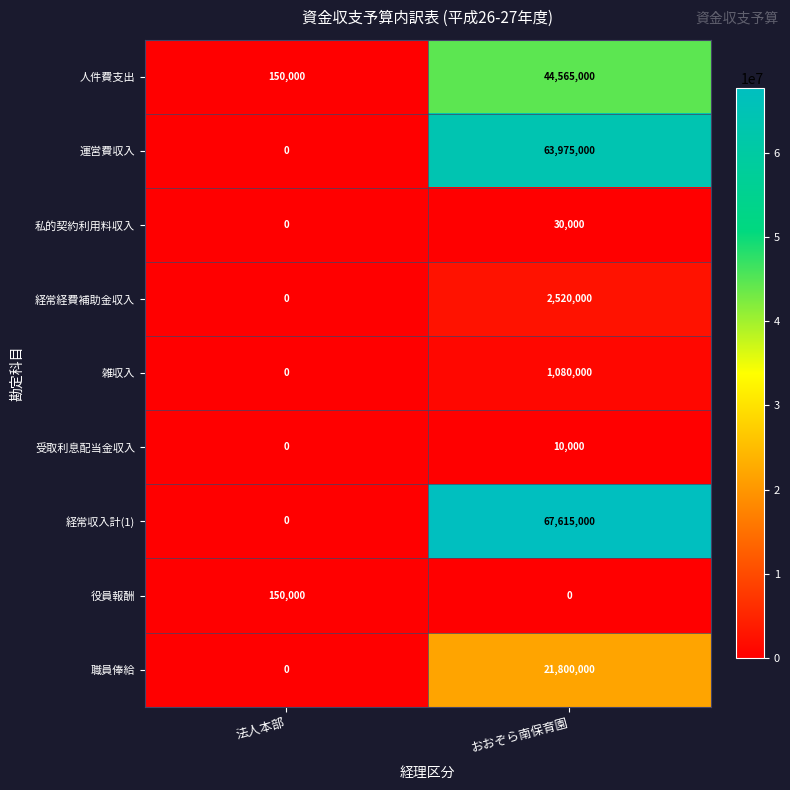

Reading right to left, what are all the values shown in this chart?

人件費支出: 44565000	150000
運営費収入: 63975000	0
私的契約利用料収入: 30000	0
経常経費補助金収入: 2520000	0
雑収入: 1080000	0
受取利息配当金収入: 10000	0
経常収入計(1): 67615000	0
役員報酬: 0	150000
職員俸給: 21800000	0